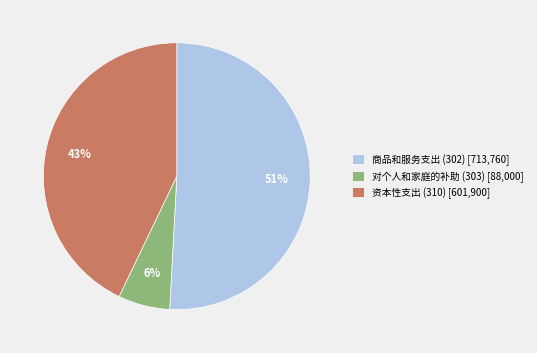

What is the largest slice in the pie chart?

商品和服务支出 (302)